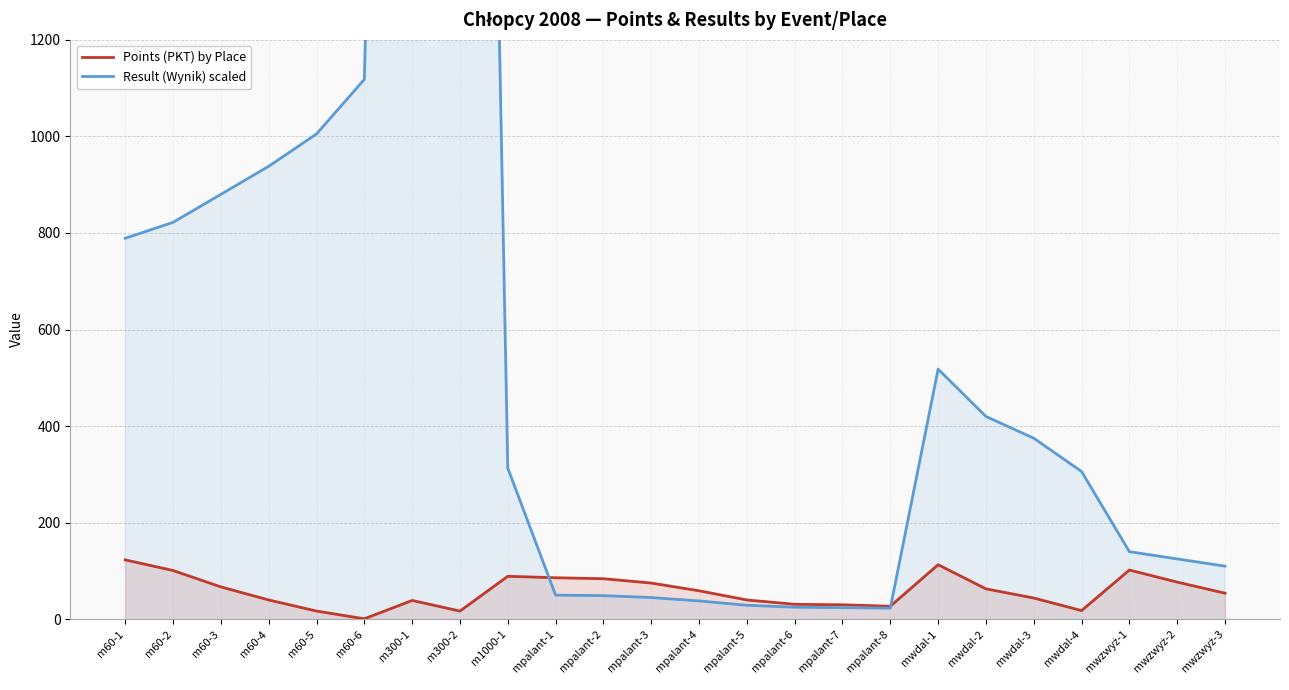

How many values in the Points (PKT) by Place series are below 59?

12